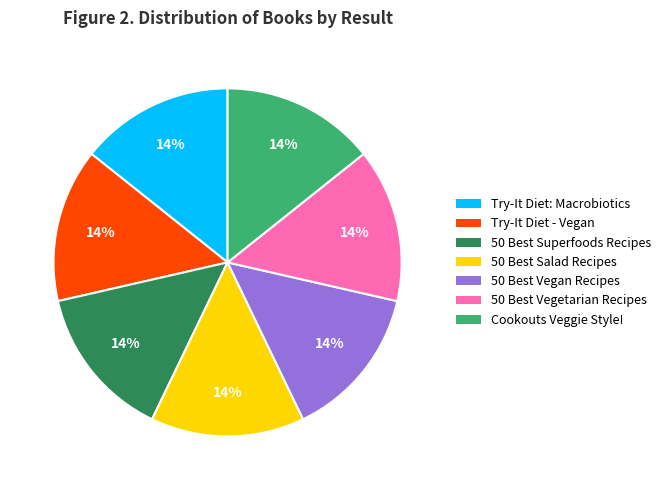

To the nearest percent, what portion does 50 Best Salad Recipes represent?

14%